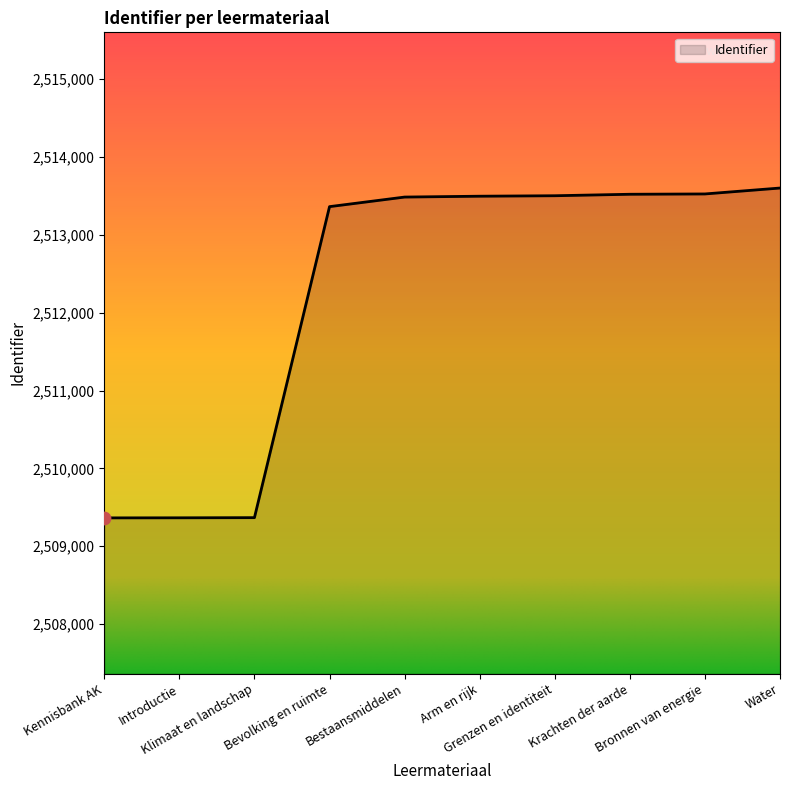

Approximately how many times larger is the value at Introductie compared to Bevolking en ruimte?

1.0